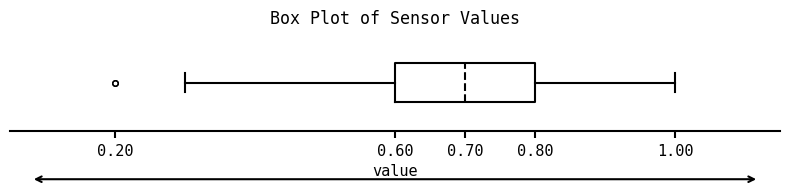

Transcribe this box plot: give where the median line is, the range the box spans, and where the two whiskers end, as read against the x-axis. The values are not printed on the chart, so give them approximately, as read against the axis.

median 0.7, box 0.6 to 0.8, whiskers 0.3 to 1.0